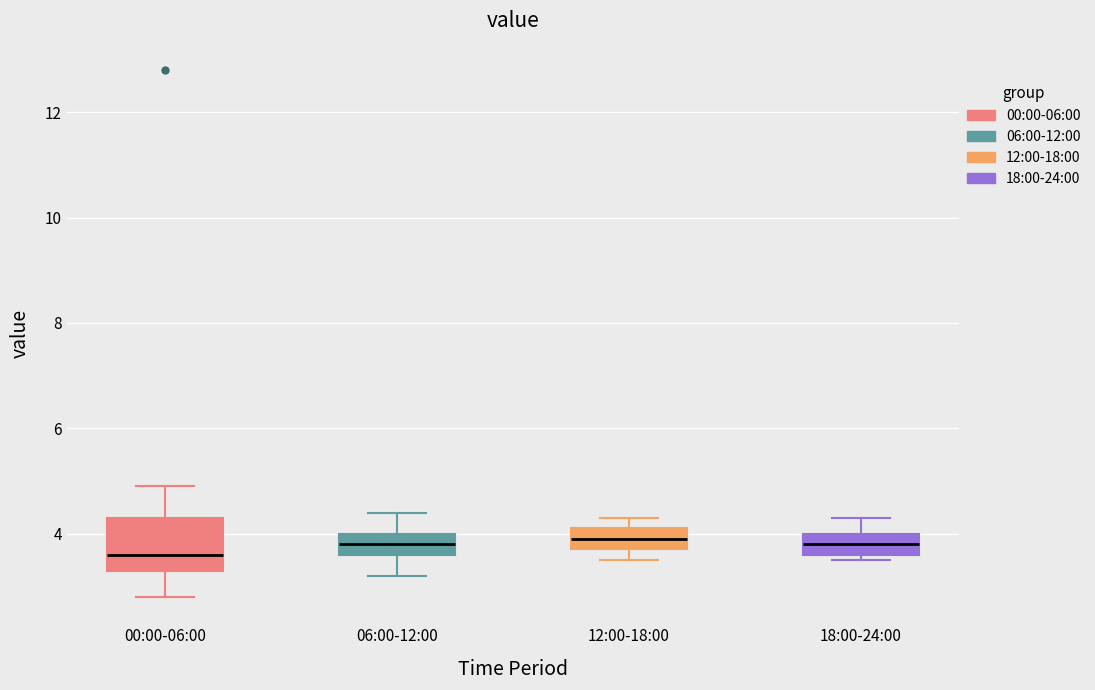

Reading left to right, read every box against the y-axis: the position of its median line, the range the box covers, and the ends of its whiskers. The values are not printed on the chart, so give them approximately, as read against the axis.

00:00-06:00: median 3.6, box 3.4 to 4.4, whiskers 2.8 to 5.0
06:00-12:00: median 3.8, box 3.6 to 4.0, whiskers 3.2 to 4.4
12:00-18:00: median 4.0, box 3.8 to 4.2, whiskers 3.6 to 4.4
18:00-24:00: median 3.8, box 3.6 to 4.0, whiskers 3.6 (just below the box's lower edge) to 4.4